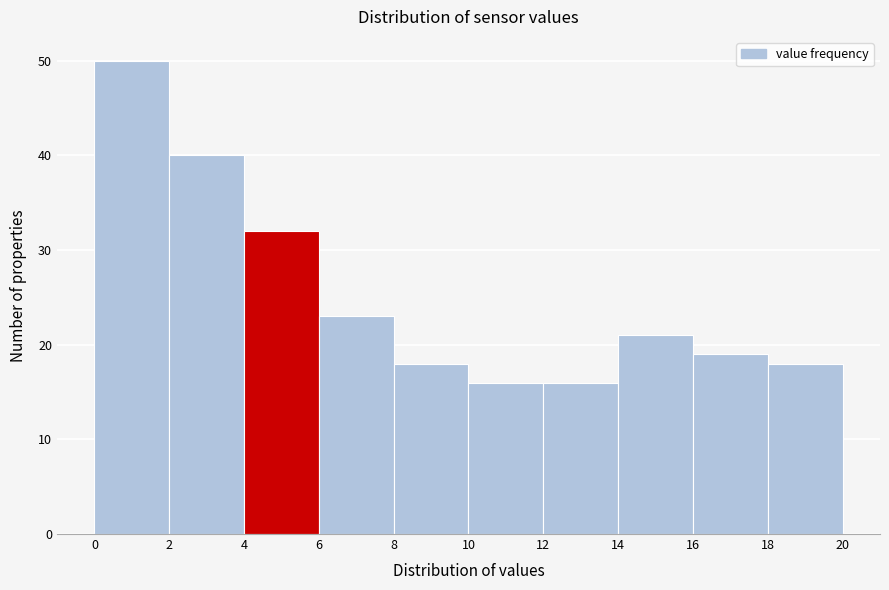

How tall is the bar that spans 10 to 12 on the x-axis? The values are not printed on the chart, so give them approximately, as read against the axis.

16